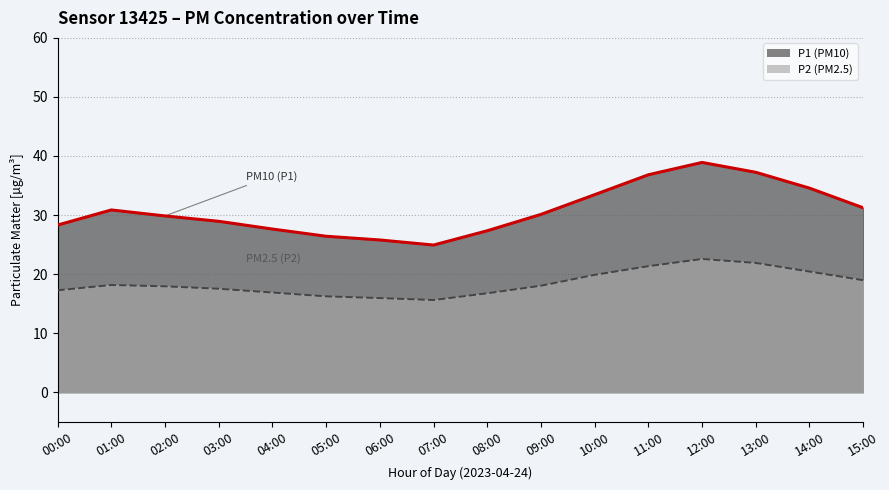

True or false: P2 and P1 intersect in this chart.

False